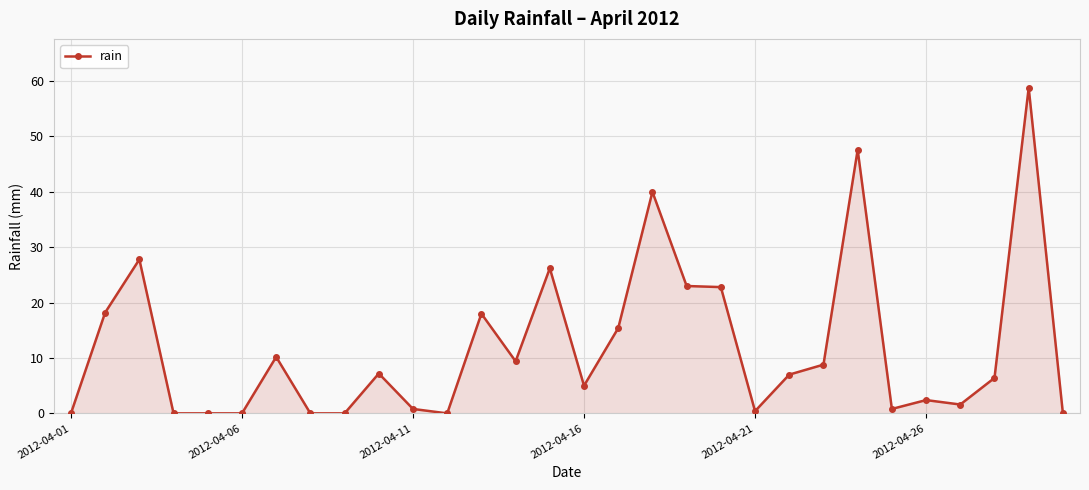

What is the difference between the maximum and minimum values?

58.8